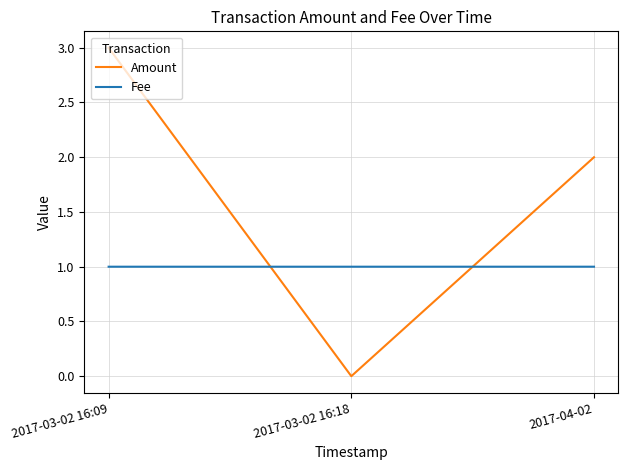

Which label corresponds to the smallest value in the chart?

2017-03-02 16:18